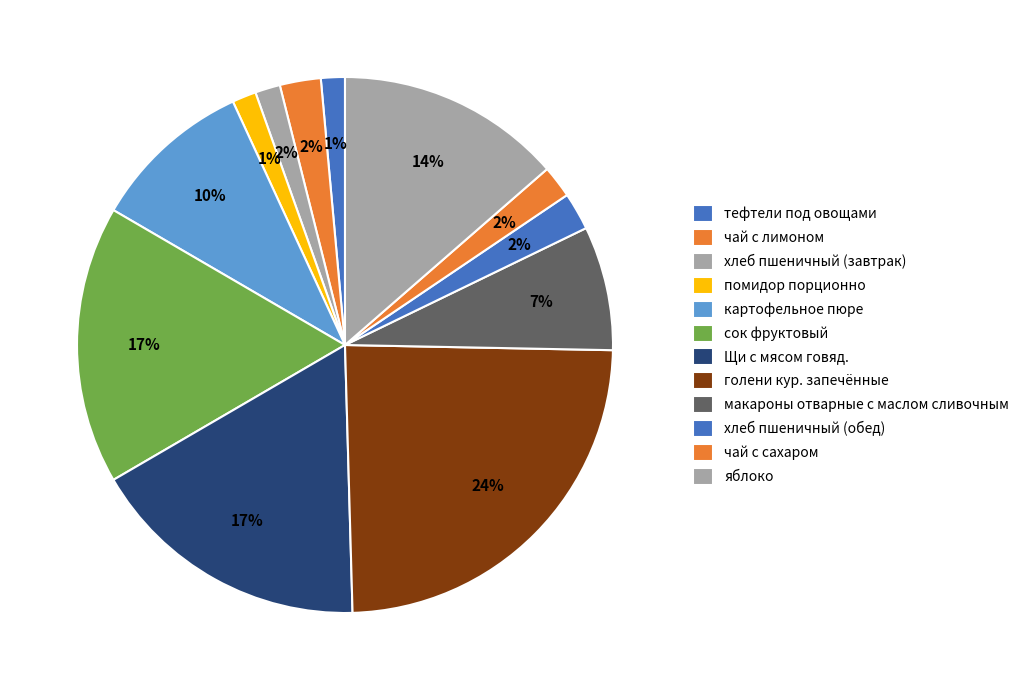

Which has a higher value, сок фруктовый or хлеб пшеничный (завтрак)?

сок фруктовый